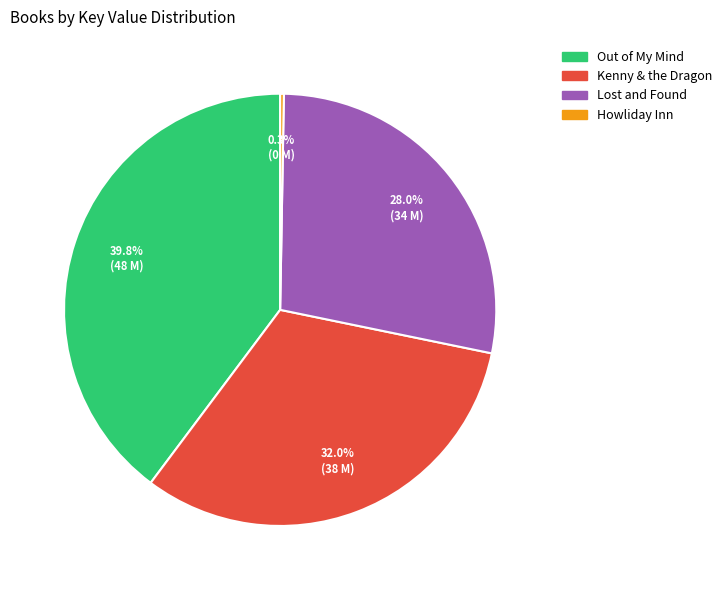

To the nearest percent, what is the difference between the largest and smallest slice percentages?

39%